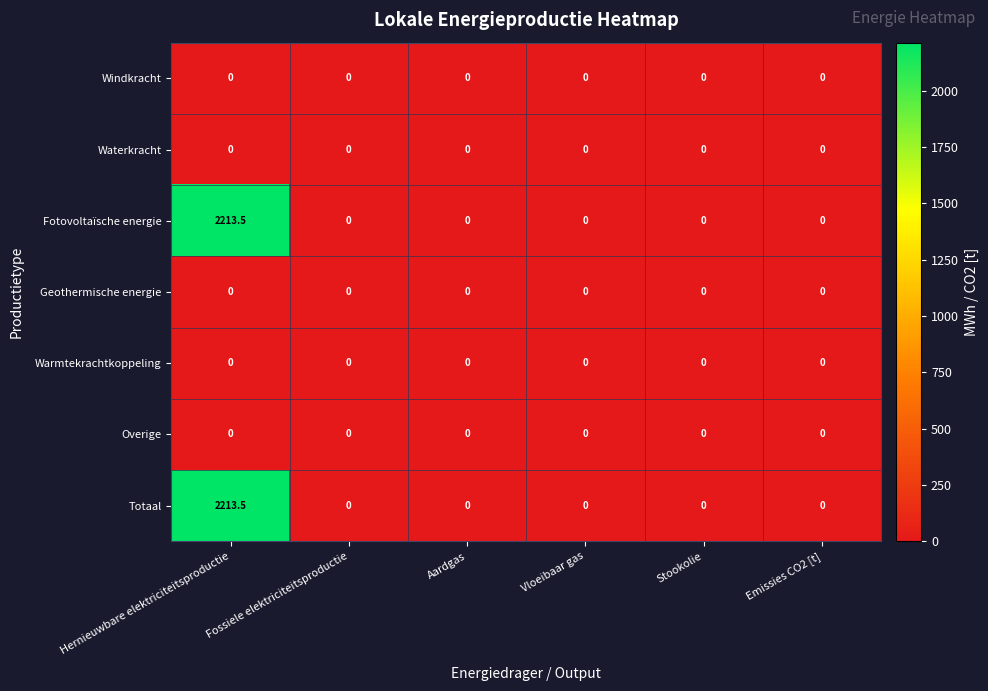

At which category does the chart reach its peak across all series?

Hernieuwbare elektriciteitsproductie